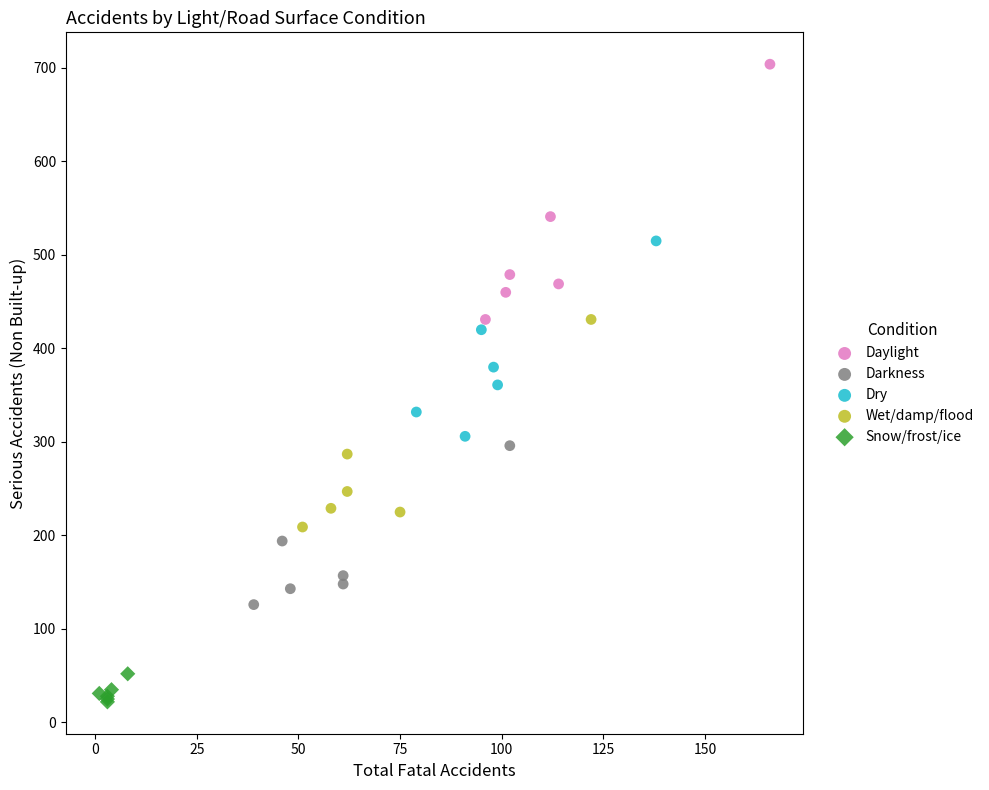

Which series reaches the maximum Y coordinate?

Daylight